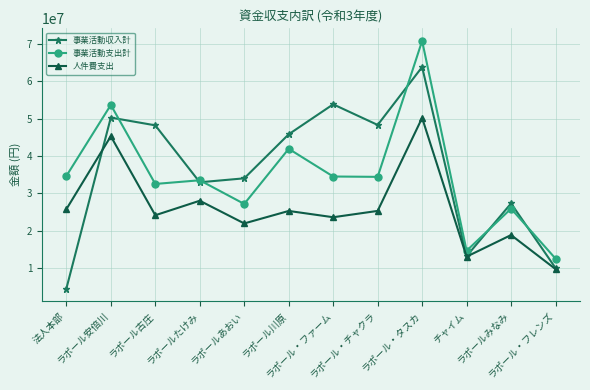

How many values in the 事業活動収入計 series are below 45785462?

6